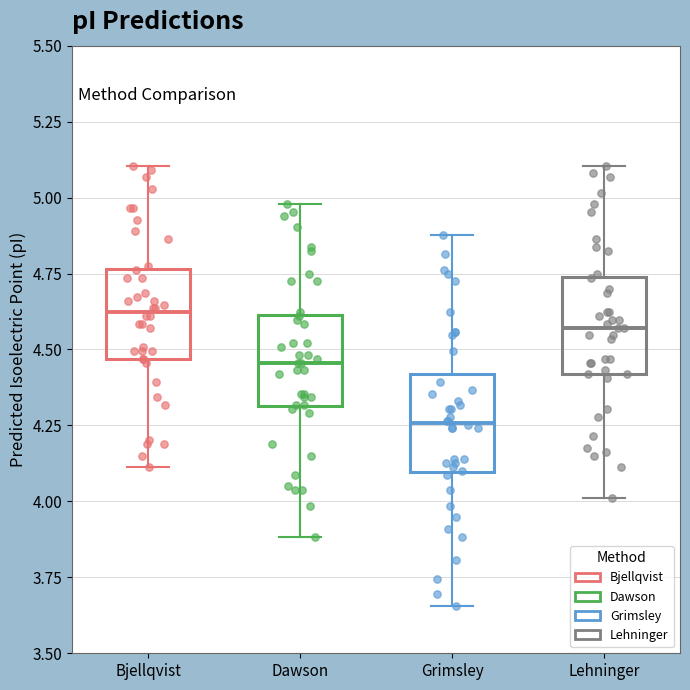

Where does the lower whisker of the box for Dawson end on the y-axis? The values are not printed on the chart, so give them approximately, as read against the axis.

3.90